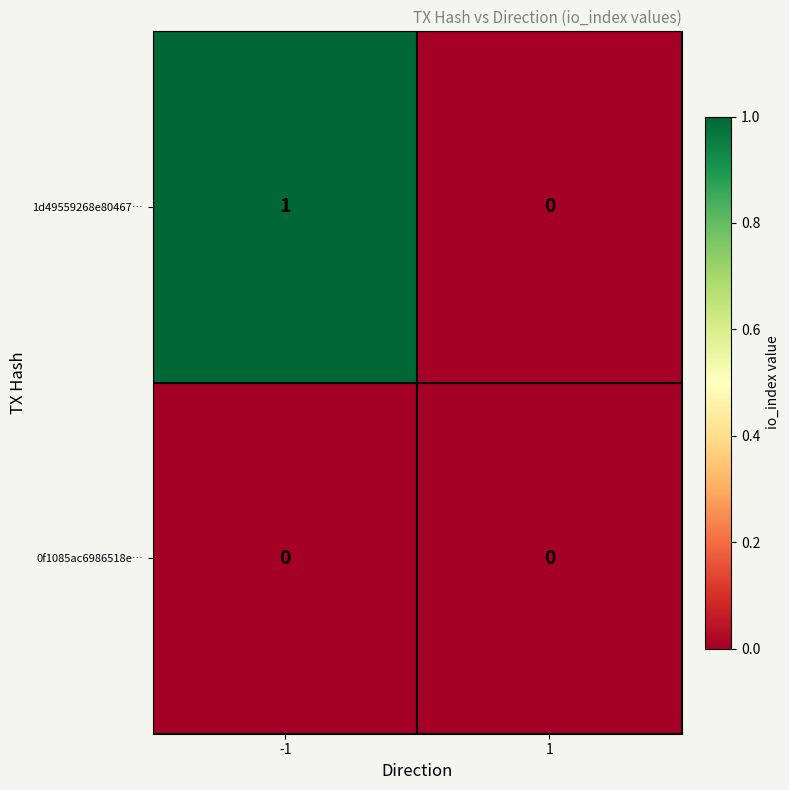

Reading left to right, what are all the values shown in this chart?

1d49559268e80467…: -1=1	1=0
0f1085ac6986518e…: -1=0	1=0